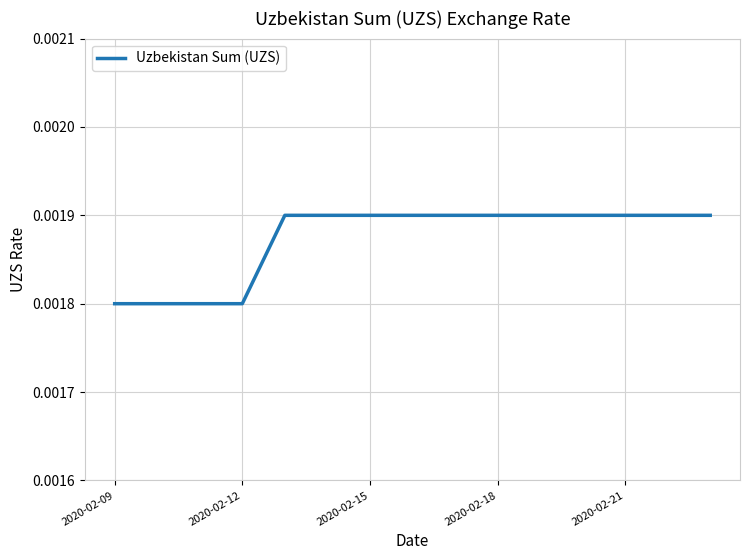

Does the chart display data point markers on the line(s)?

No